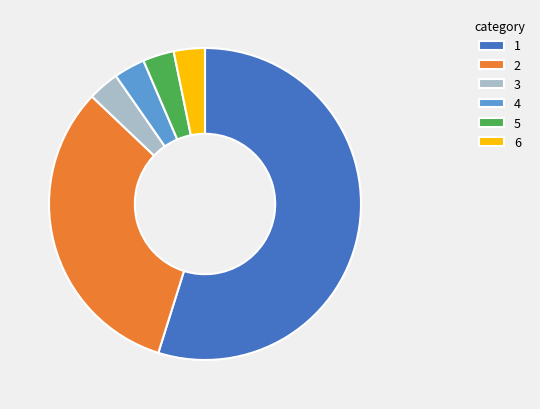

Is the sum of 4 and 6 greater than half?

No